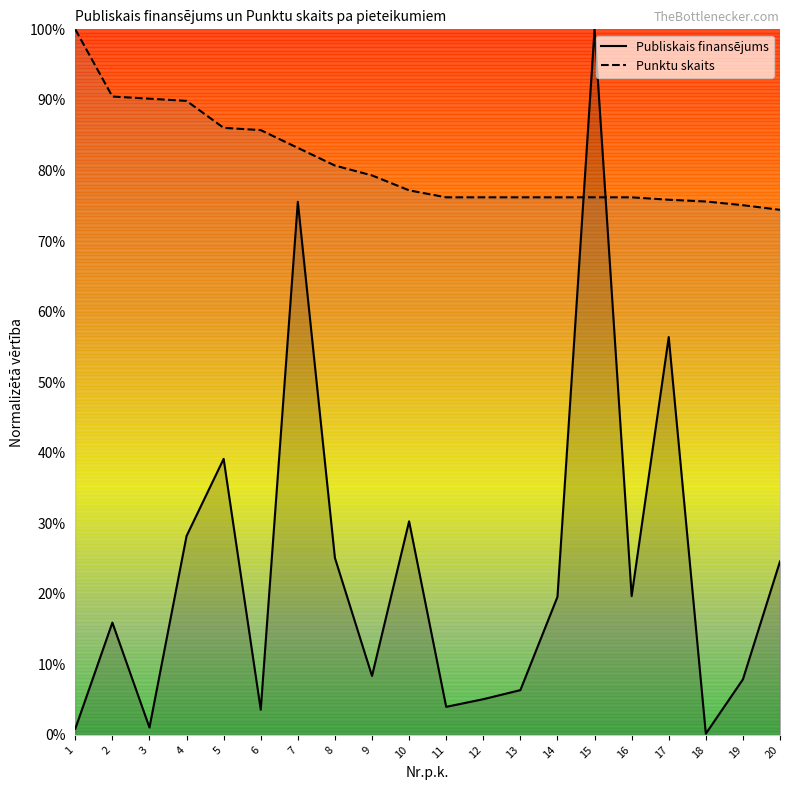

Between which two adjacent categories do Punktu skaits and Publiskais finansējums first intersect?

14 and 15